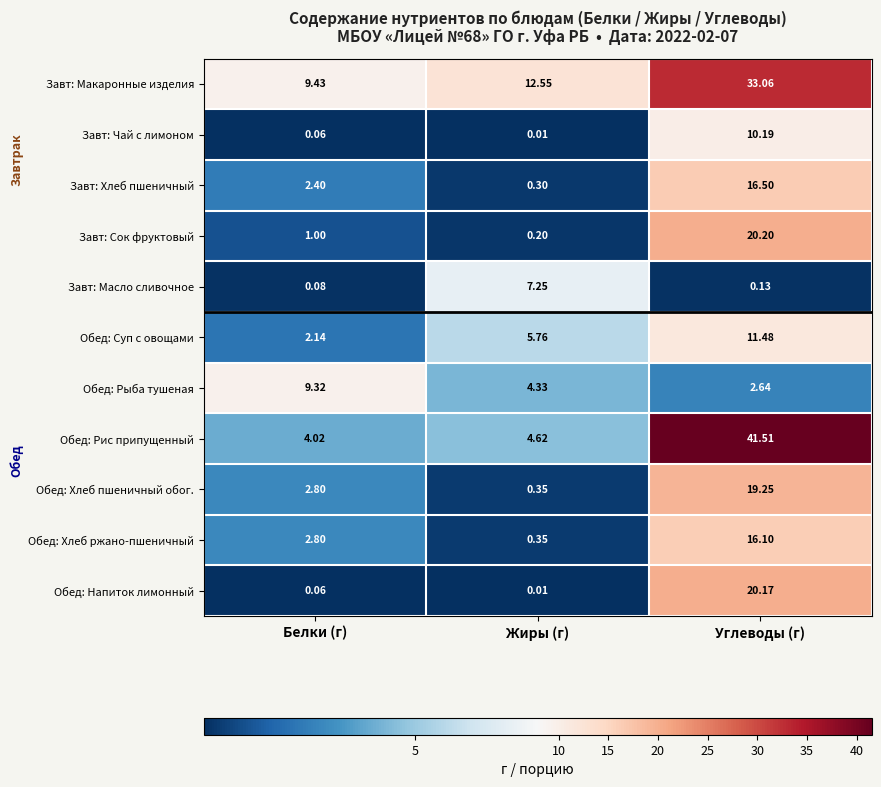

Which series has the widest spread of values?

Обед: Рис припущенный